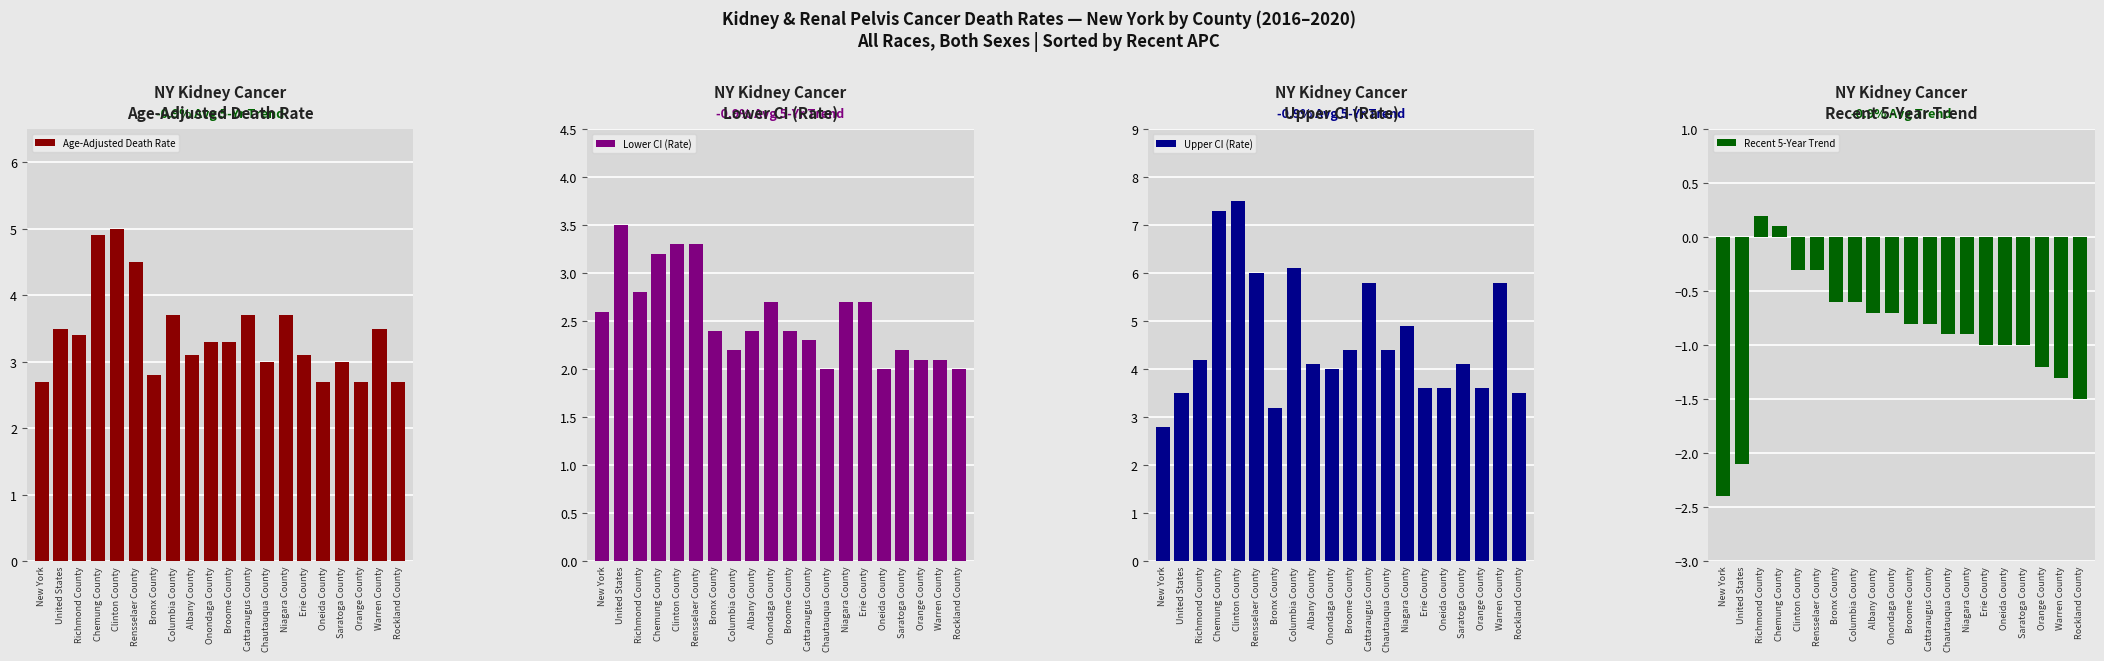

What is the sum of all Upper CI (Rate) values?

92.4